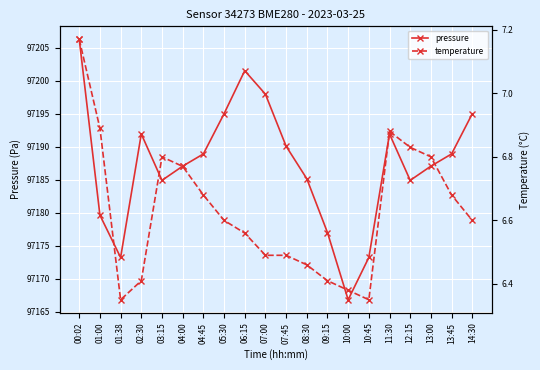

What are all the series names shown in the legend?

pressure, temperature